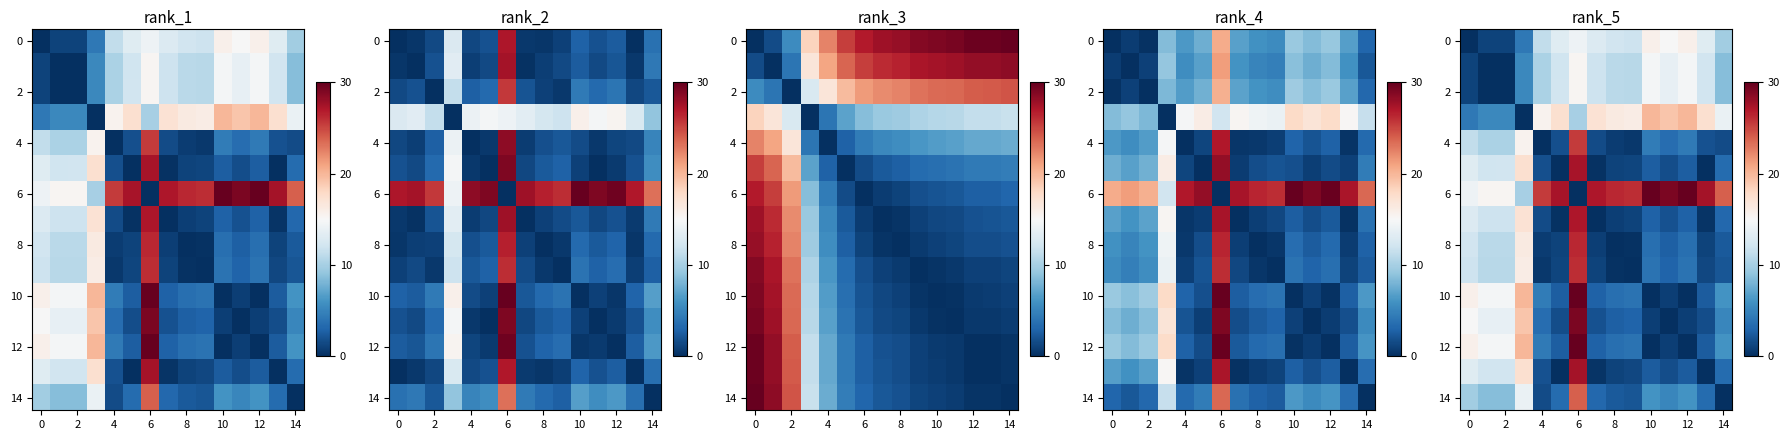

How many values in the 2 series are below 11?

7